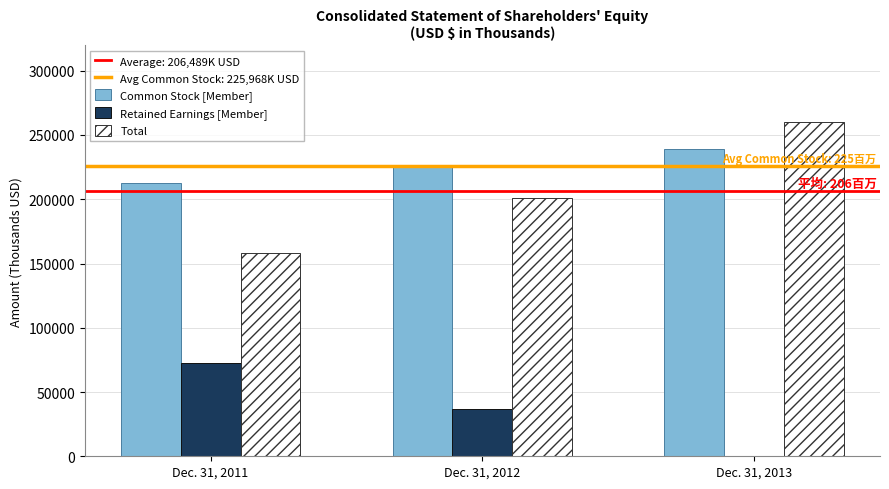

What is the sum of all Total values?

619469